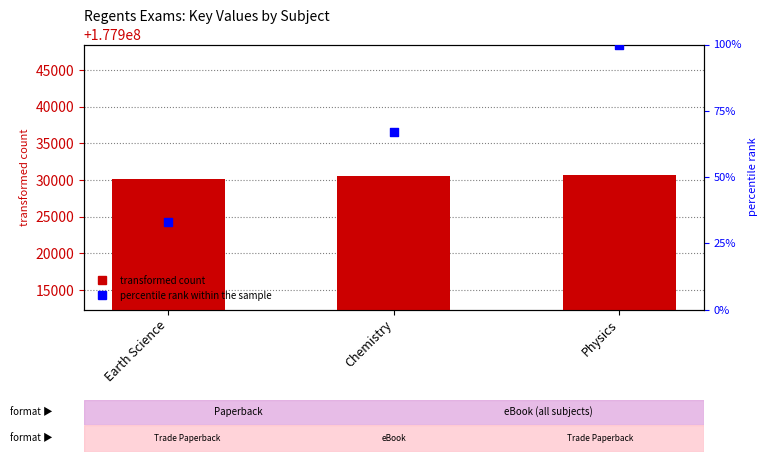

What is the total value across all series at Chemistry?

177930672